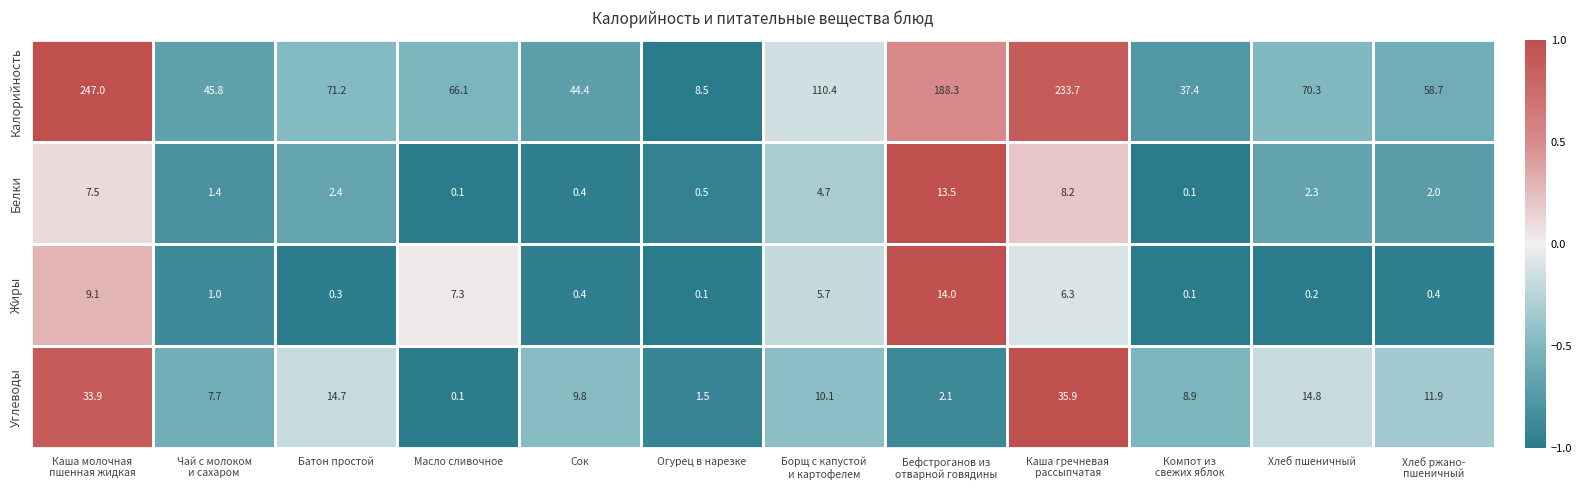

Is the value of Углеводы at Сок greater than the value of Жиры at Сок?

Yes